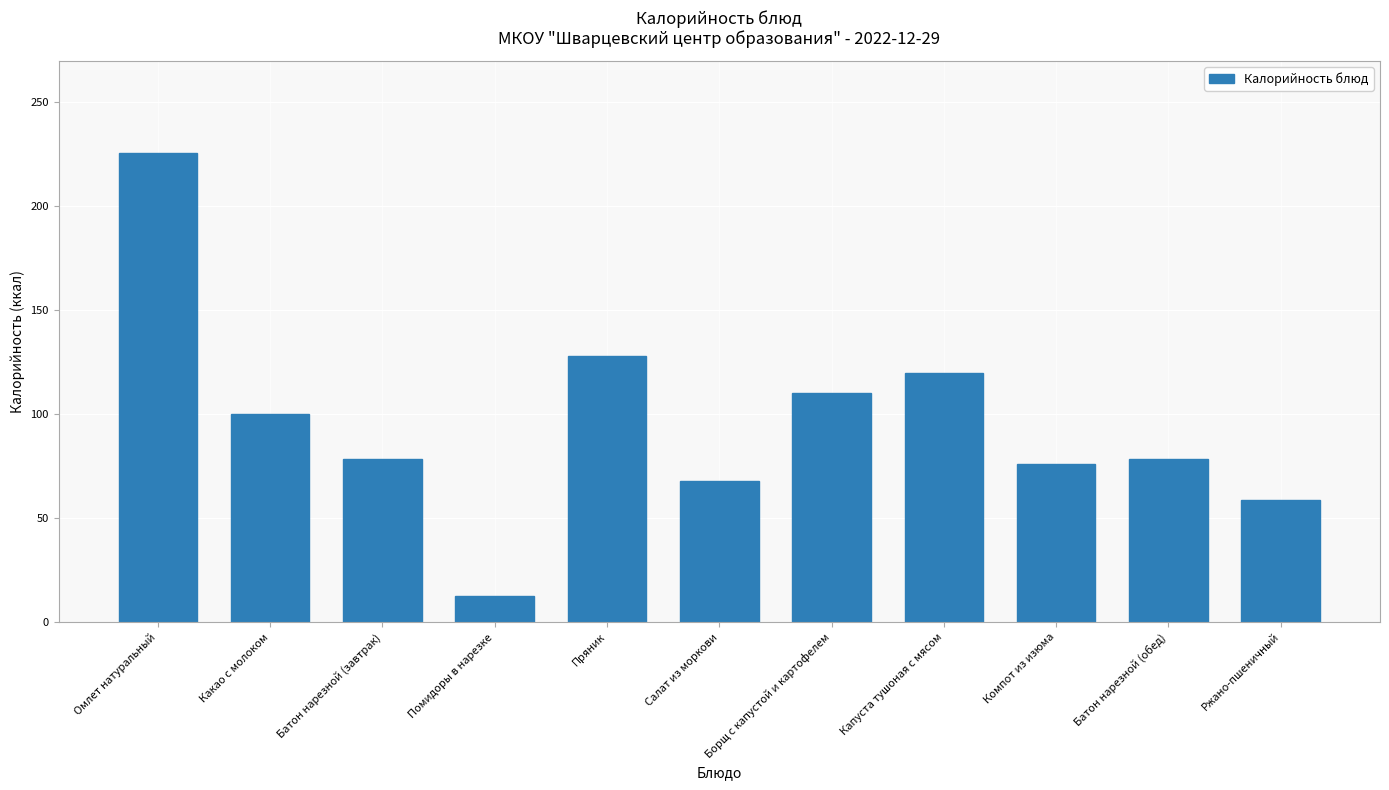

What is the sum of all values?

1056.7